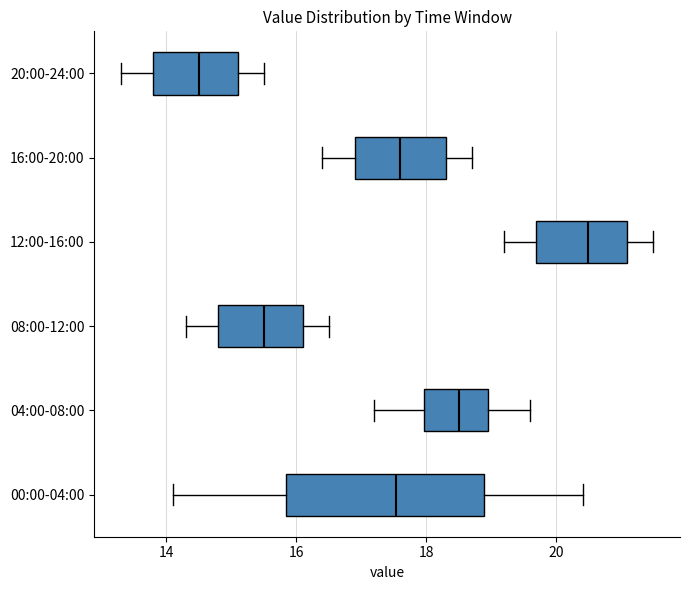

Reading bottom to top, read every box against the x-axis: the position of its median line, the range the box covers, and the ends of its whiskers. The values are not printed on the chart, so give them approximately, as read against the axis.

00:00-04:00: median 17.6, box 15.8 to 18.8, whiskers 14.2 to 20.4
04:00-08:00: median 18.6, box 18.0 to 19.0, whiskers 17.2 to 19.6
08:00-12:00: median 15.6, box 14.8 to 16.2, whiskers 14.4 to 16.6
12:00-16:00: median 20.6, box 19.8 to 21.2, whiskers 19.2 to 21.6
16:00-20:00: median 17.6, box 17.0 to 18.4, whiskers 16.4 to 18.8
20:00-24:00: median 14.6, box 13.8 to 15.2, whiskers 13.4 to 15.6